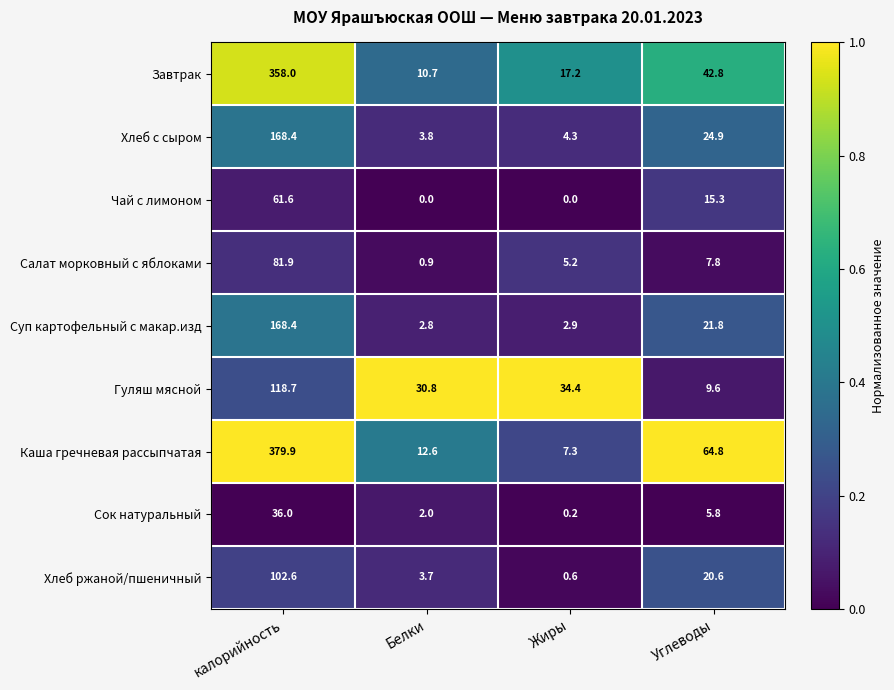

What is the sum of the Завтрак values at Белки and калорийность?

368.7